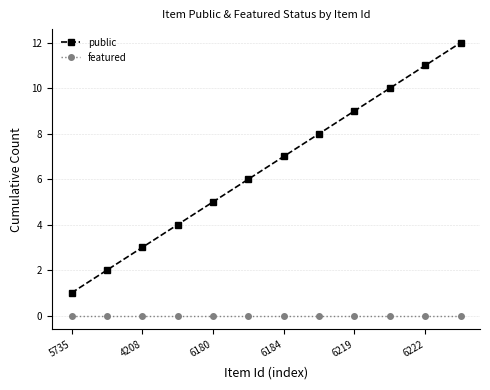

What is the highest value of the public series?

12